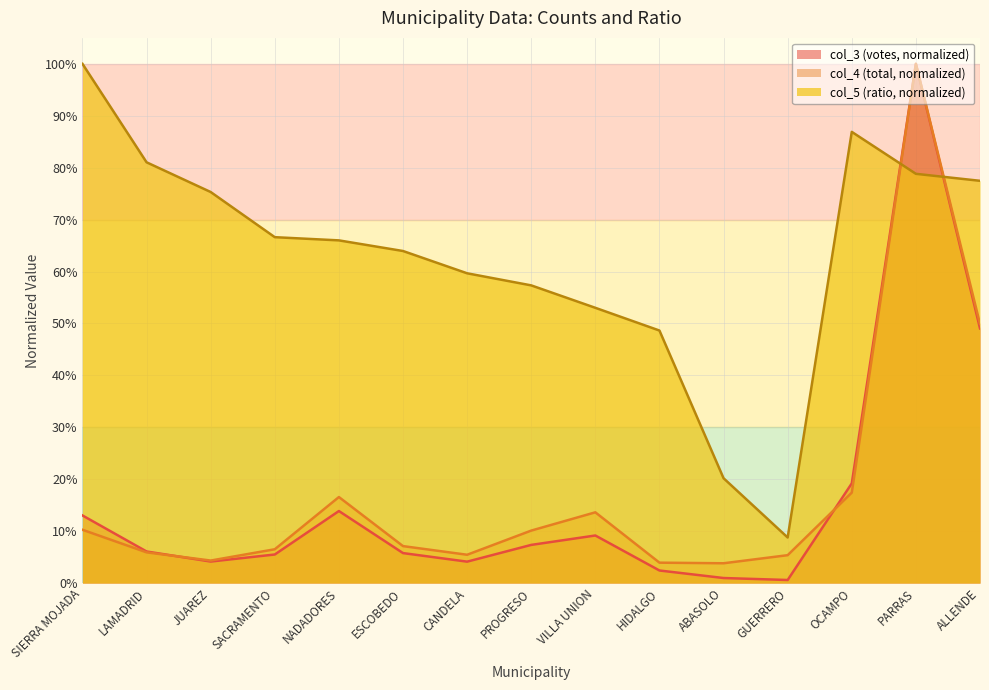

What is the label of the 2nd point from the left?

LAMADRID